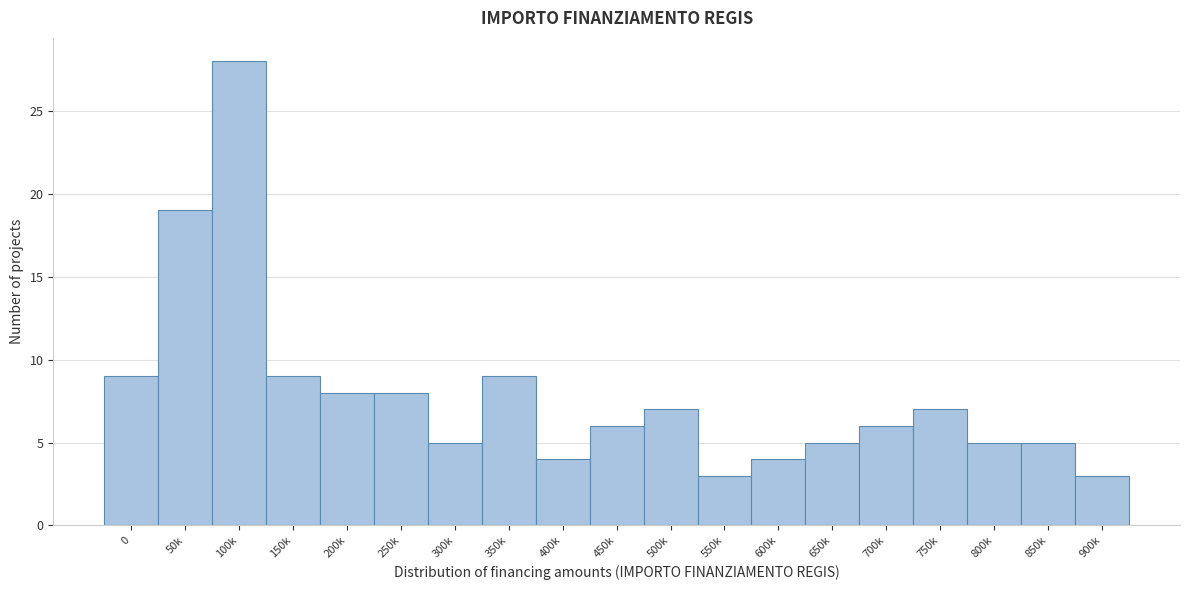

Reading left to right, transcribe all the data shown in this chart.

0=9	50k=19	100k=28	150k=9	200k=8	250k=8	300k=5	350k=9	400k=4	450k=6	500k=7	550k=3	600k=4	650k=5	700k=6	750k=7	800k=5	850k=5	900k=3